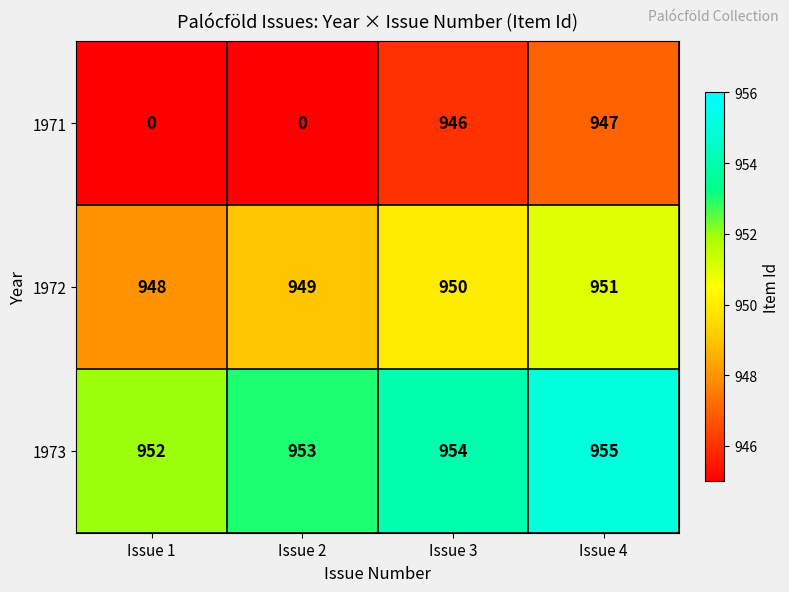

Reading left to right, what are all the values shown in this chart?

1971: Issue 1=0	Issue 2=0	Issue 3=946	Issue 4=947
1972: Issue 1=948	Issue 2=949	Issue 3=950	Issue 4=951
1973: Issue 1=952	Issue 2=953	Issue 3=954	Issue 4=955